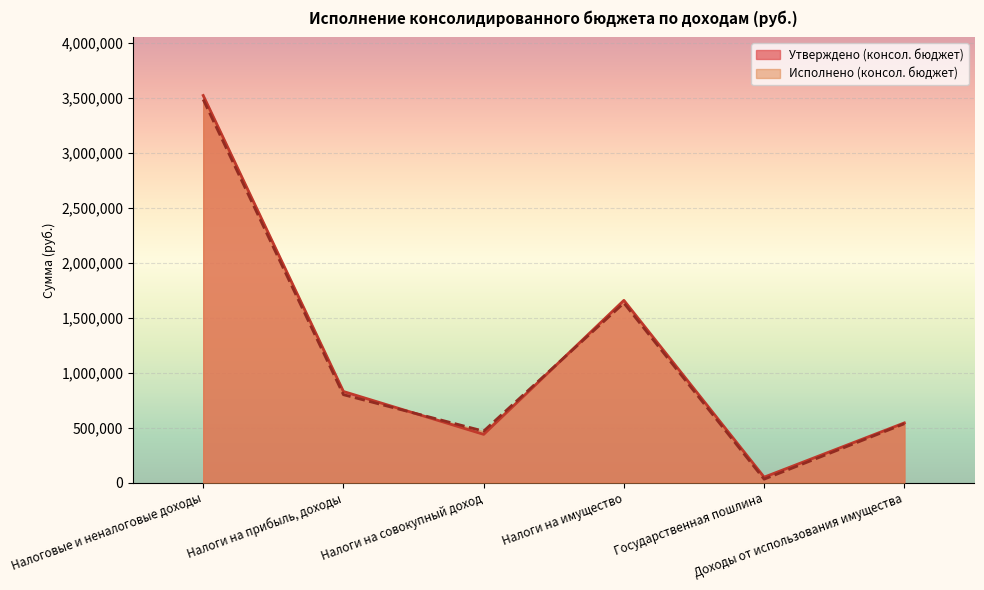

List the labels in order of Утверждено (консол. бюджет) value, largest first.

Налоговые и неналоговые доходы, Налоги на имущество, Налоги на прибыль, доходы, Доходы от использования имущества, Налоги на совокупный доход, Государственная пошлина